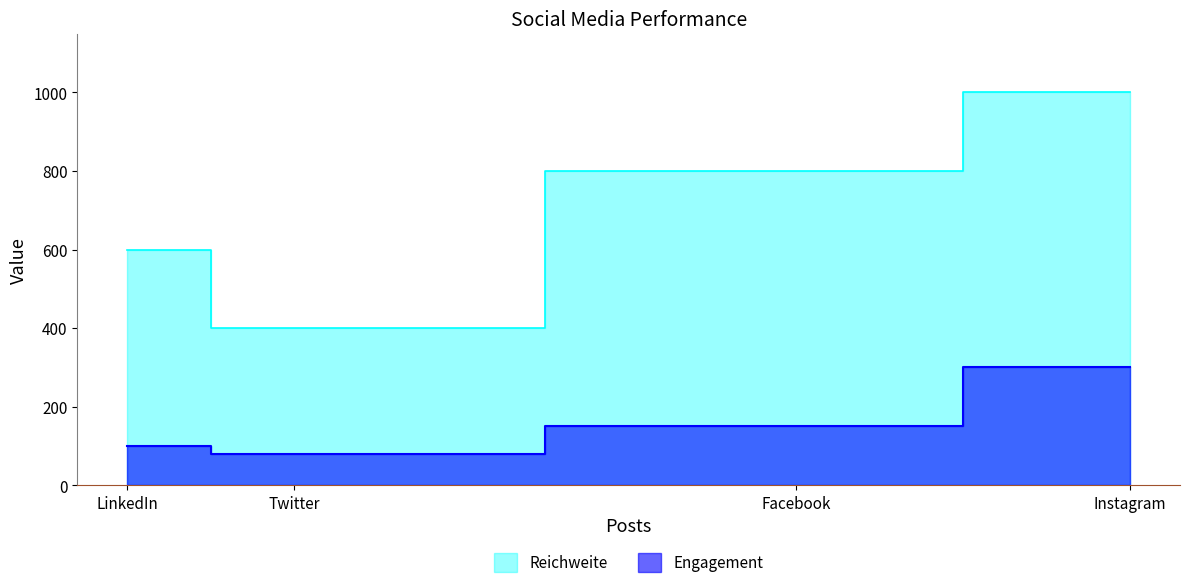

What value does the Reichweite series have at Instagram, to the nearest 10?

1000